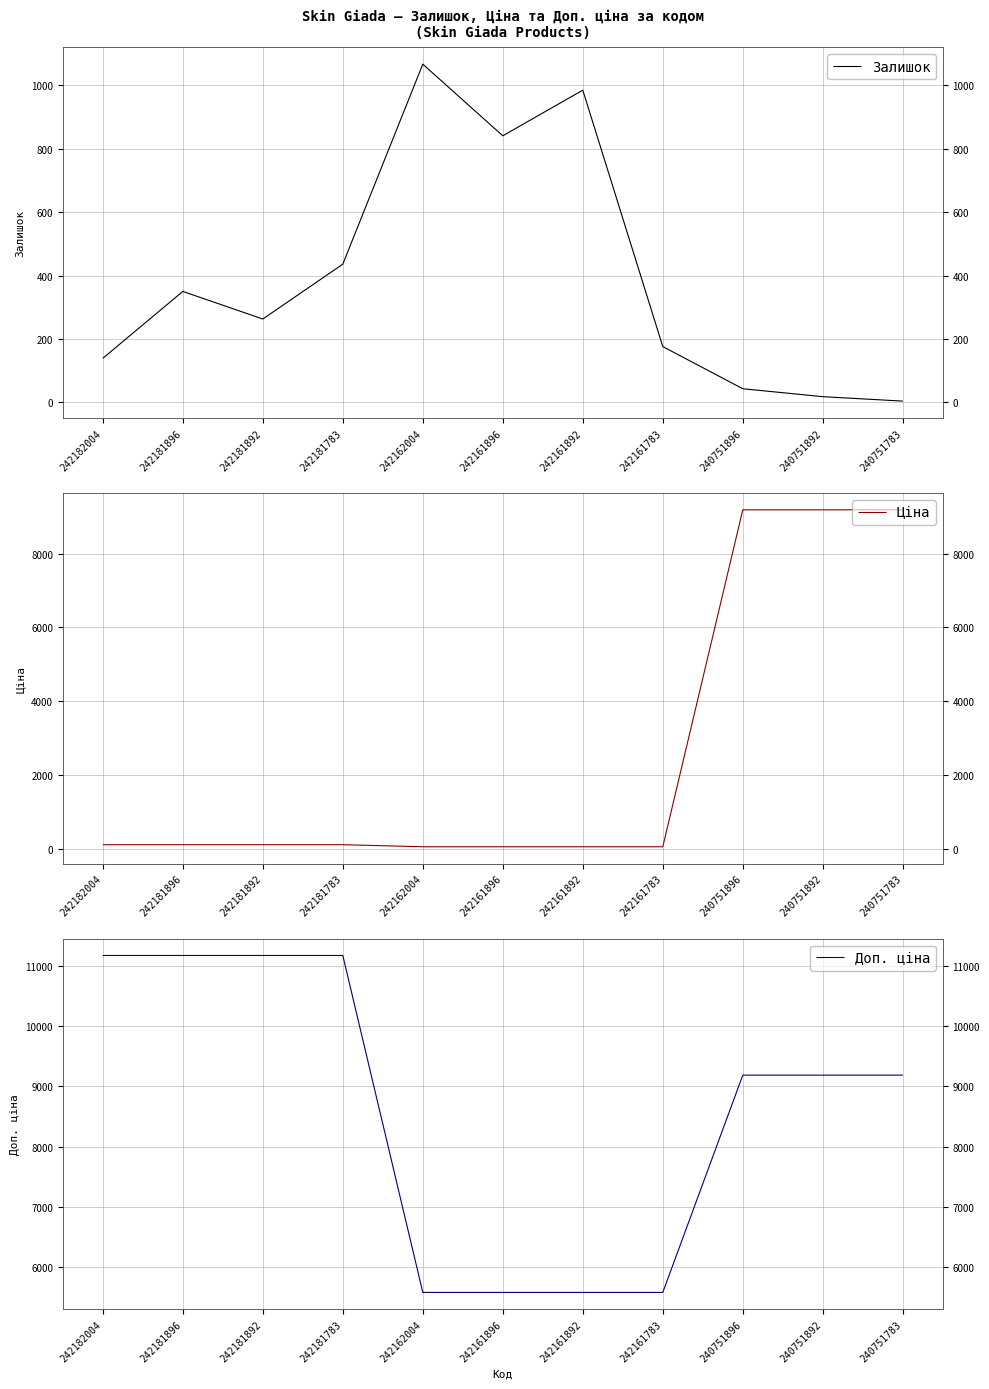

The value of Доп. ціна at 242161892 is 3379.7. True or false?

False